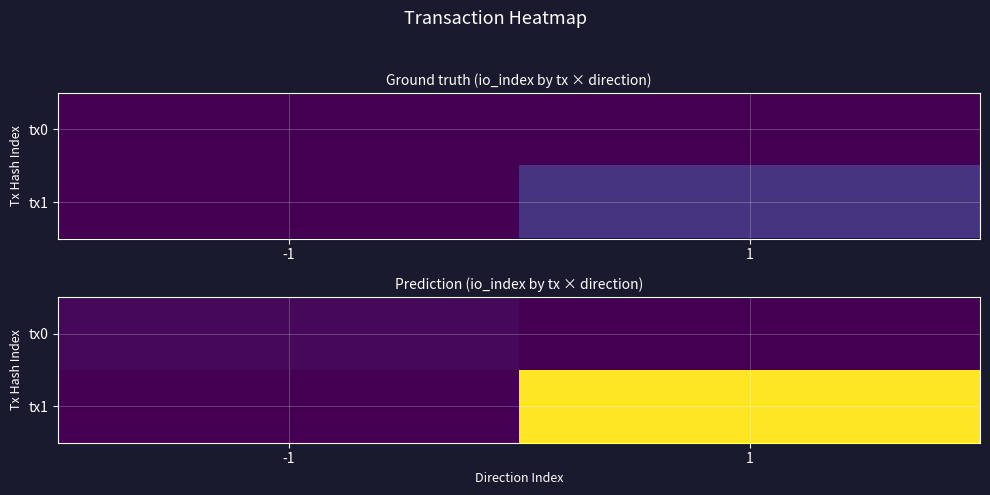

Is it true that tx0 equals 4 at -1?

False